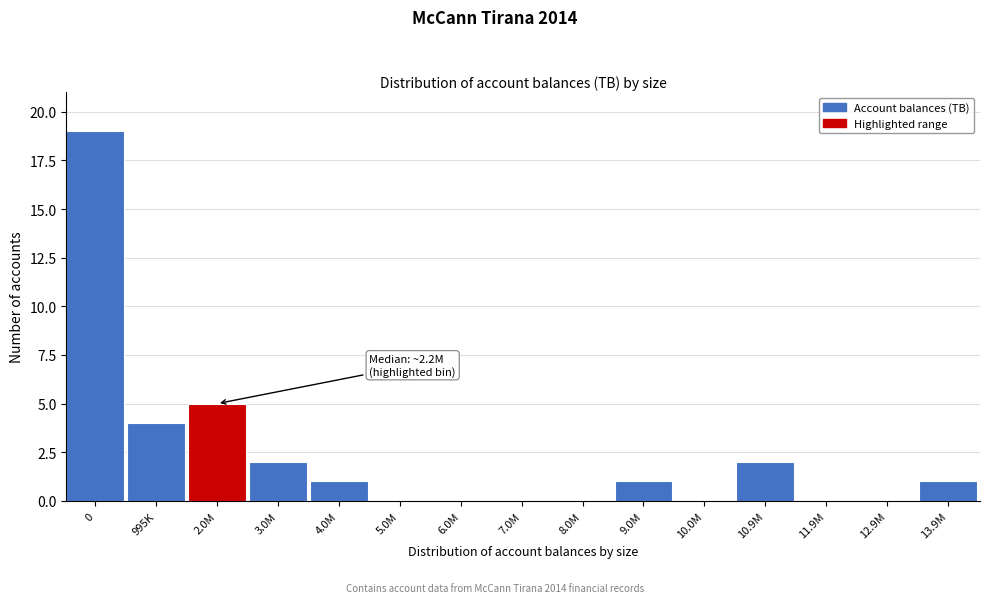

Reading right to left, transcribe all the data shown in this chart.

13.9M=1	12.9M=0	11.9M=0	10.9M=2	10.0M=0	9.0M=1	8.0M=0	7.0M=0	6.0M=0	5.0M=0	4.0M=1	3.0M=2	2.0M=5	995K=4	0=19